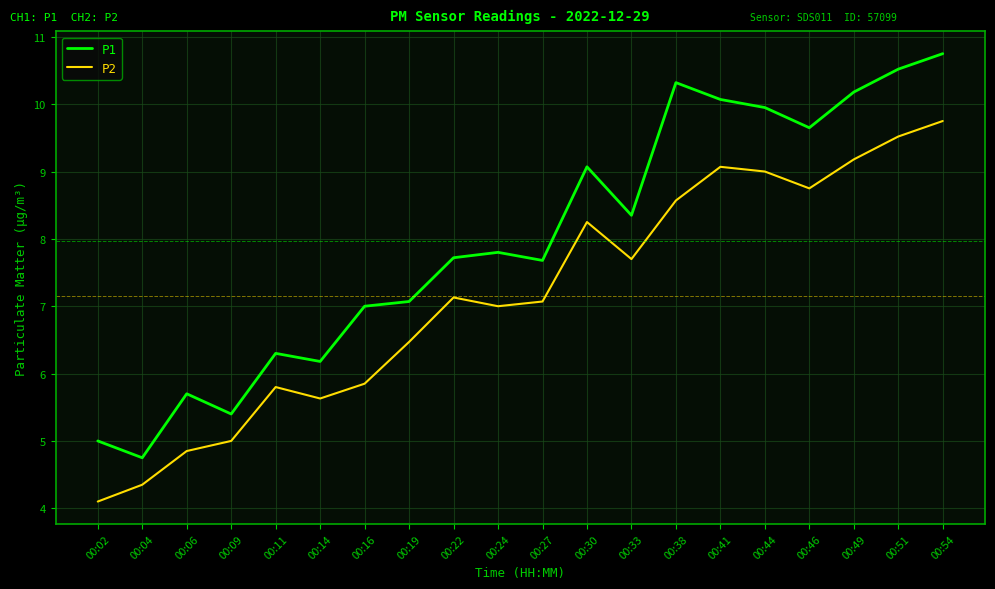

At which category is the sum across all series the highest?

00:54